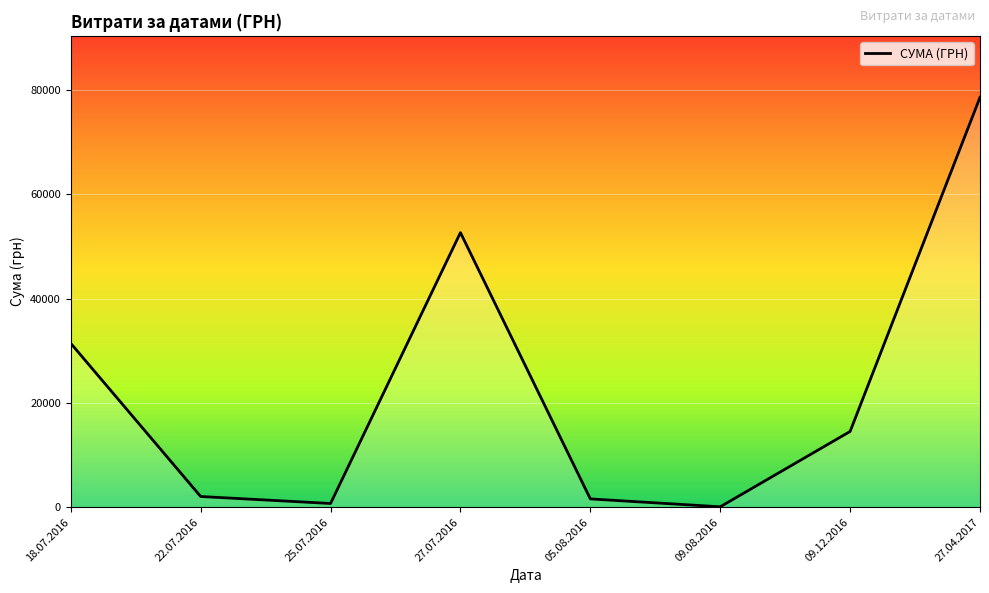

Reading left to right, list all the values displayed in this chart.

18.07.2016=31424.0	22.07.2016=2056.2	25.07.2016=717.0	27.07.2016=52658.0	05.08.2016=1596.0	09.08.2016=85.0	09.12.2016=14530.0	27.04.2017=78600.0